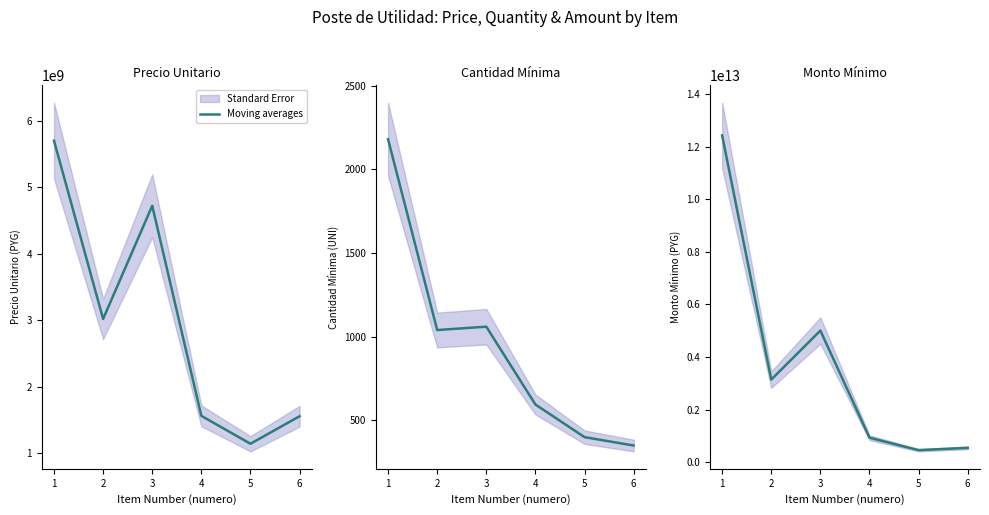

Reading left to right, what are all the values shown in this chart?

12420872640000	3140966400000	5003166080000	930762879200	458135040000	545468000000